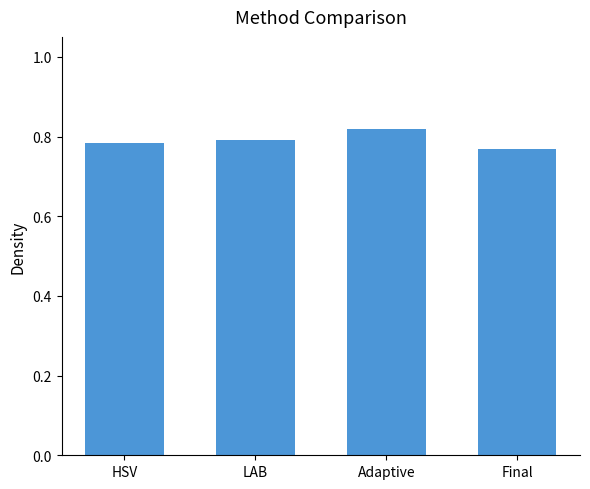

The value at Adaptive is 1.1. True or false?

False